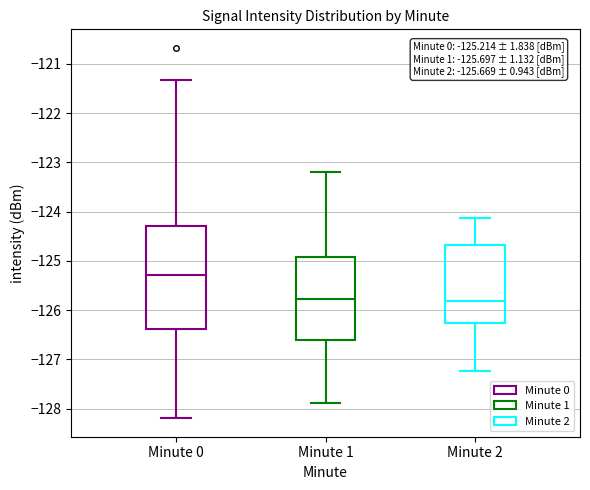

Which box is the tallest, from its lower edge to its upper edge?

Minute 0